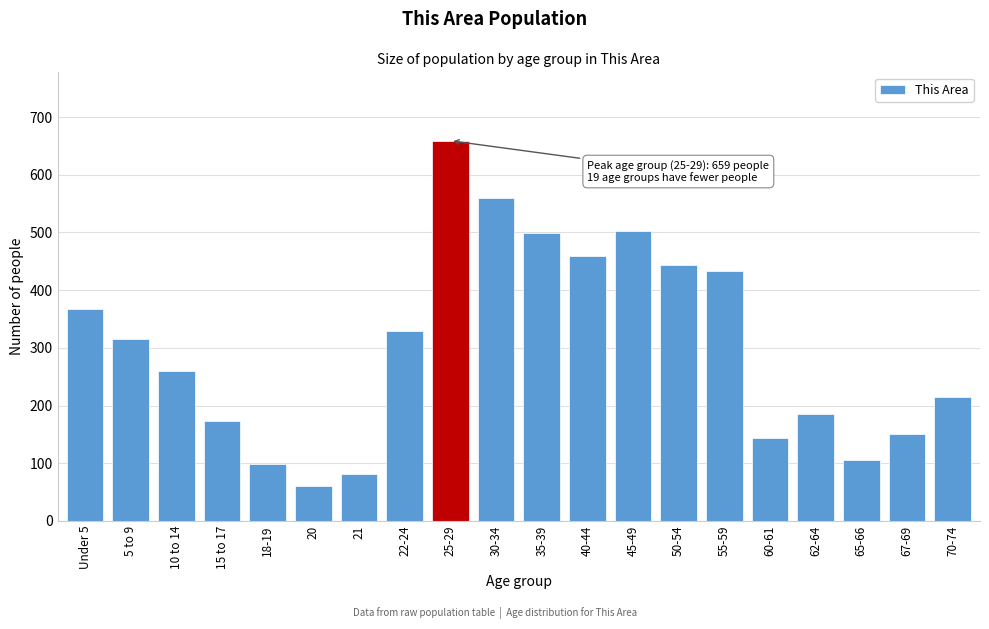

Reading right to left, what are all the values shown in this chart?

215	150	105	186	143	433	443	503	460	499	560	659	329	82	60	99	174	260	316	368